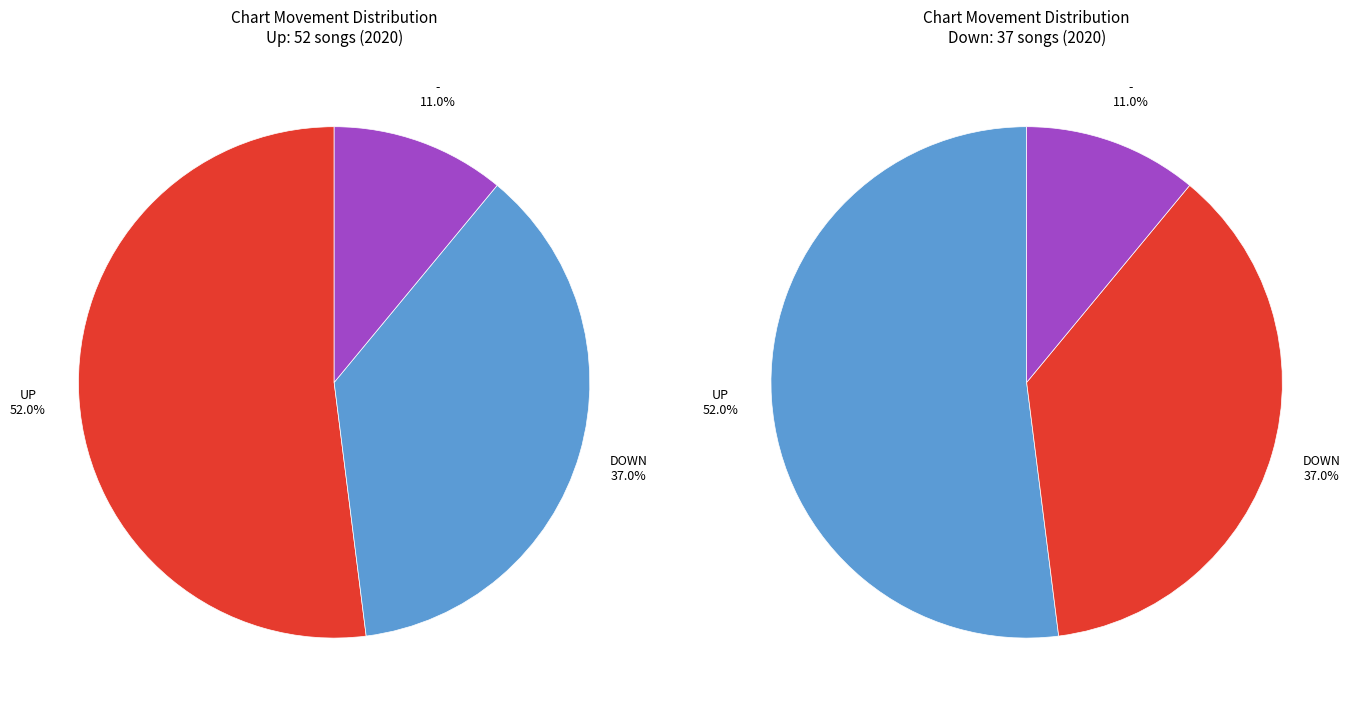

Approximately how many times larger is the value at up compared to down?

1.4